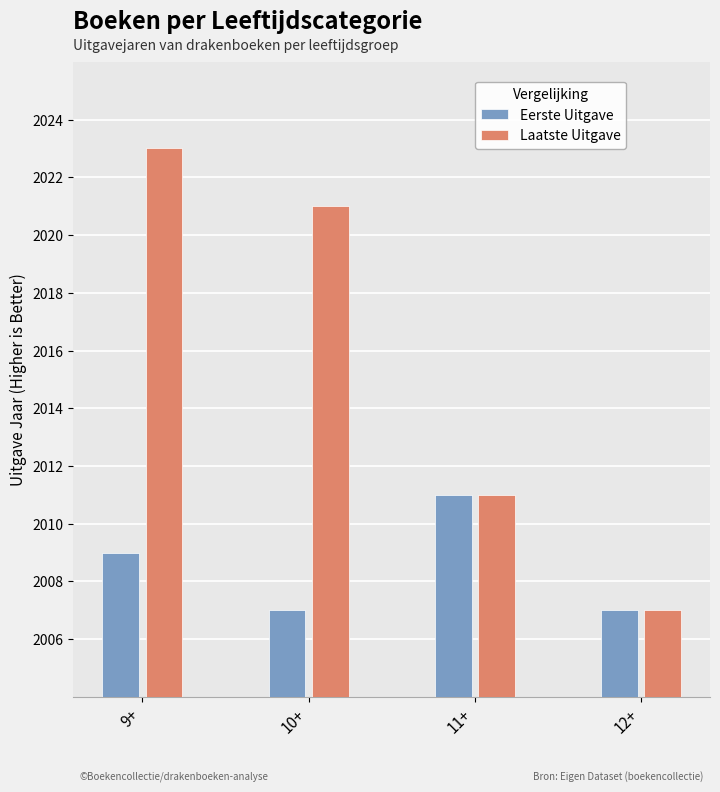

At which category is the sum across all series the highest?

9+